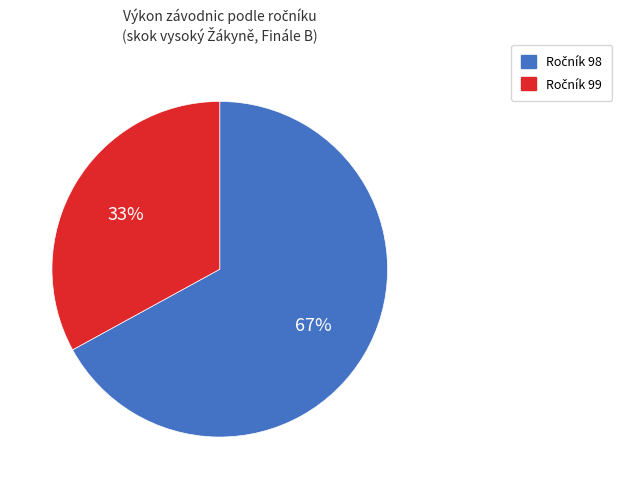

Is there a majority slice in this chart?

Yes